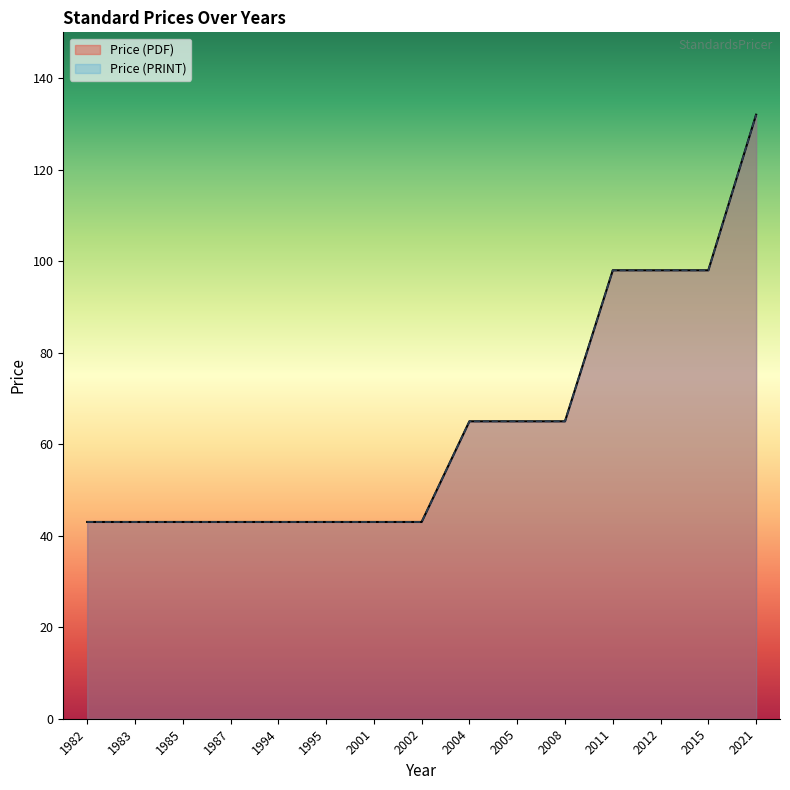

Which series changed the most between 1985 and 1995?

Price (PDF)